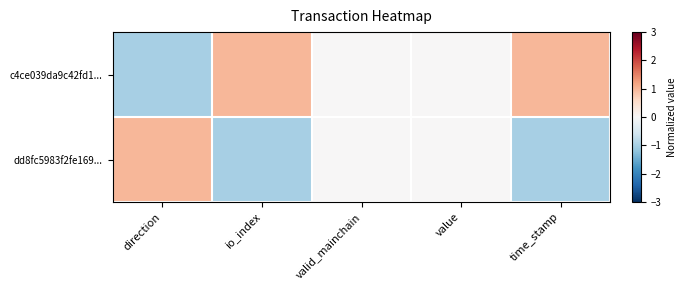

How many categories are shown in the chart?

5